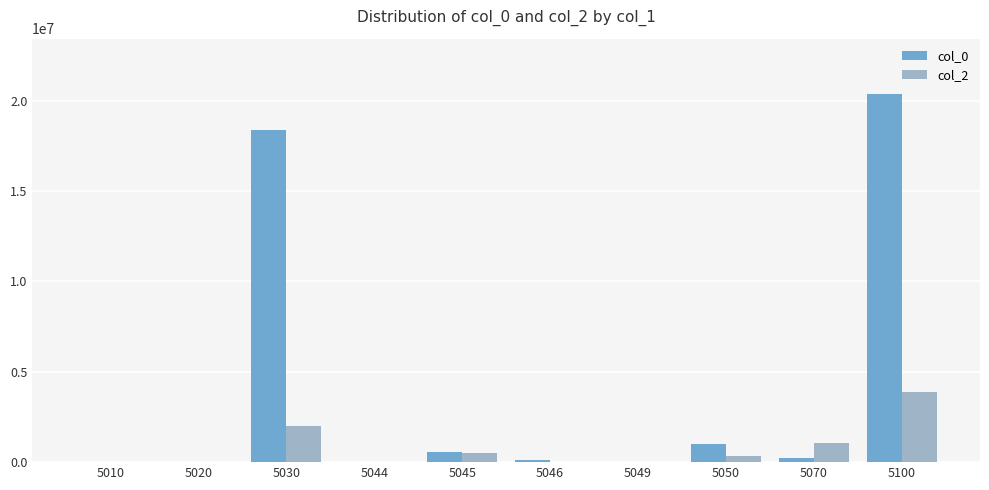

True or false: col_0 has a value of 18410410 at 5030.

True